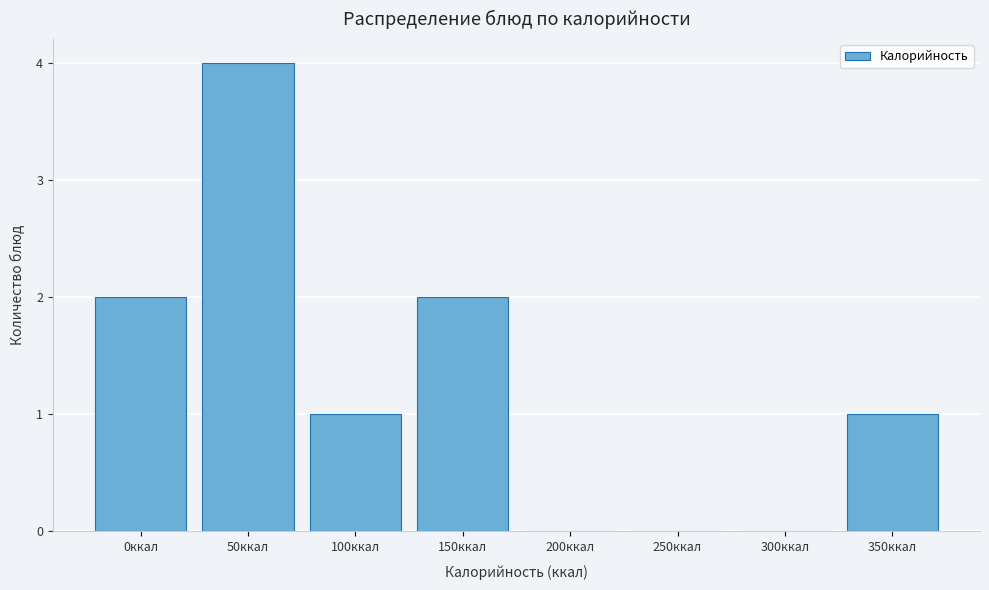

Is it true that the value at 0ккал is 2?

True